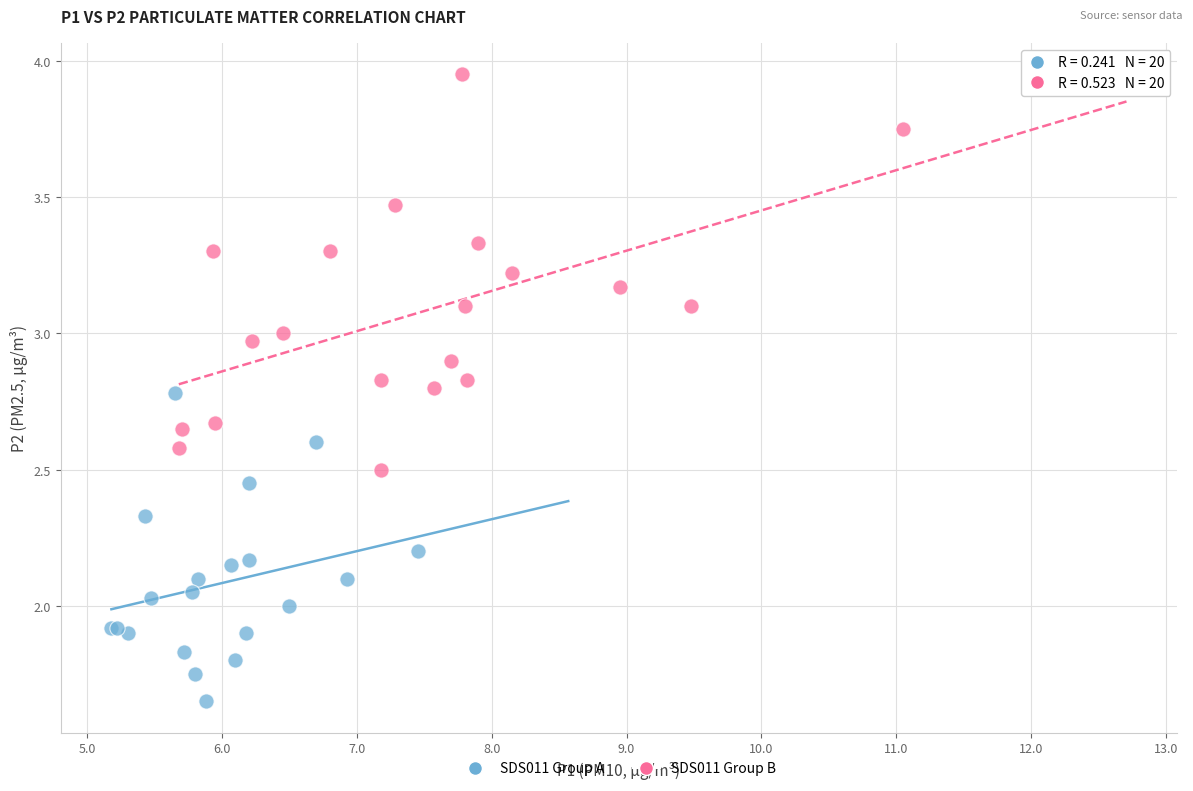

Which series has the largest Y range (max minus min)?

SDS011 Group B